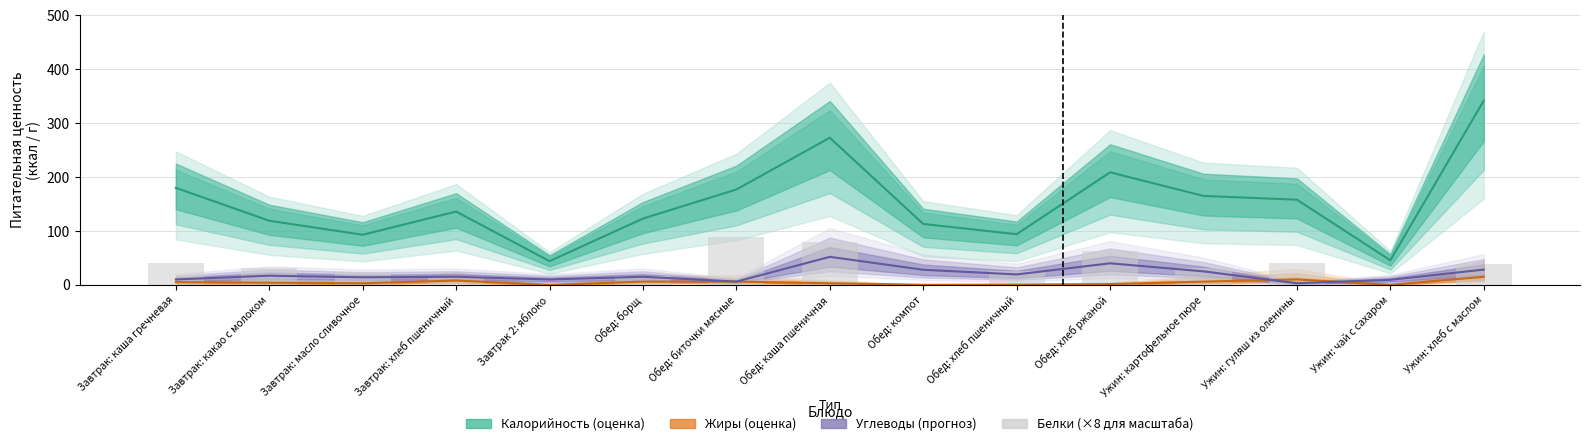

Is it true that the value at Обед: борщ is 16.0?

True